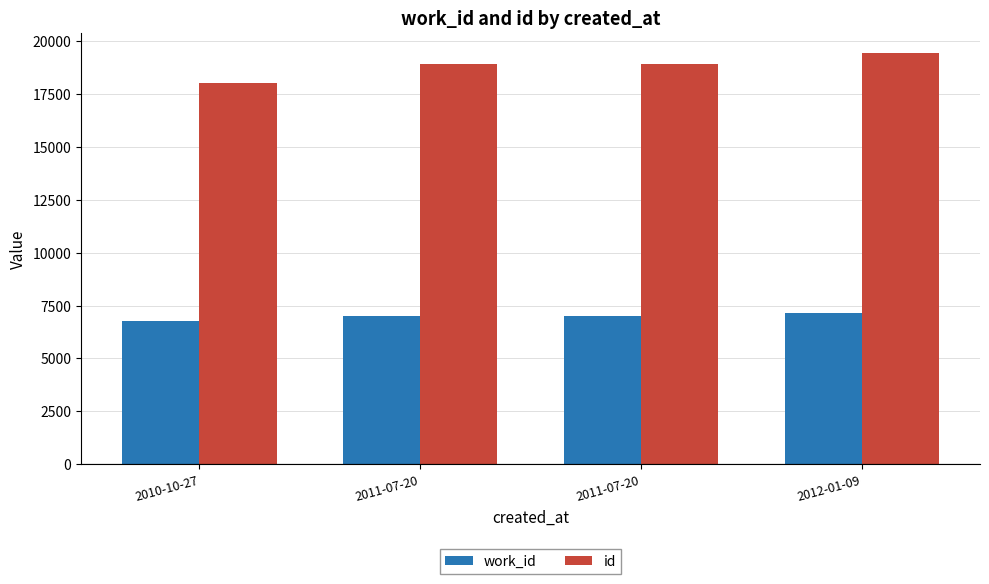

Count the number of categories in the chart.

4